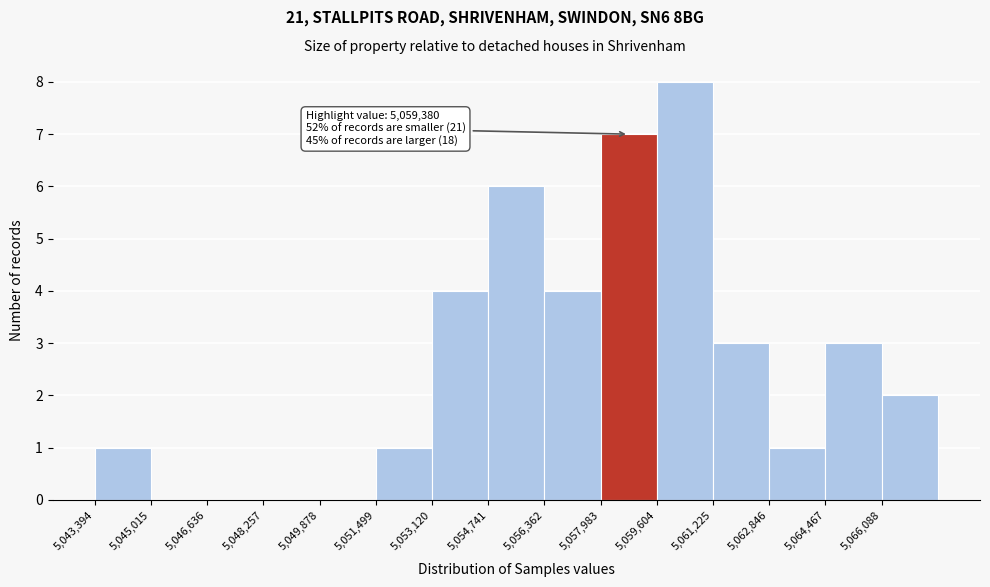

Over which range of the x-axis is the bar tallest?

5059600 to 5061200